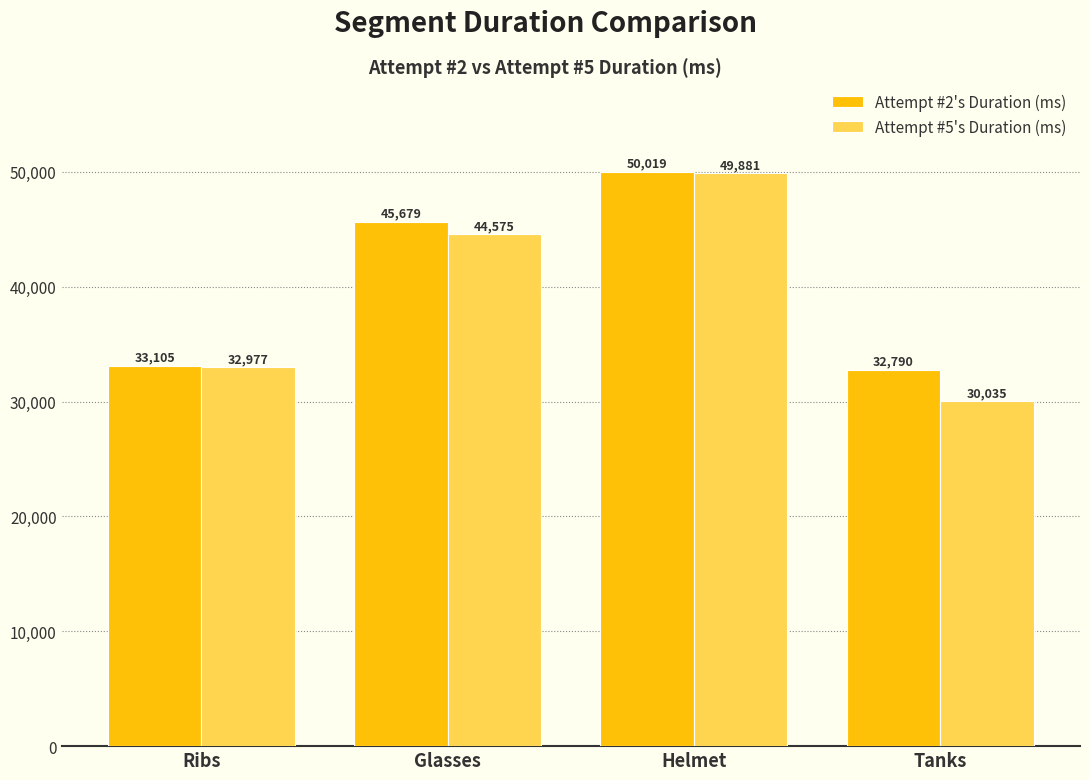

How many bars are there in each group?

2